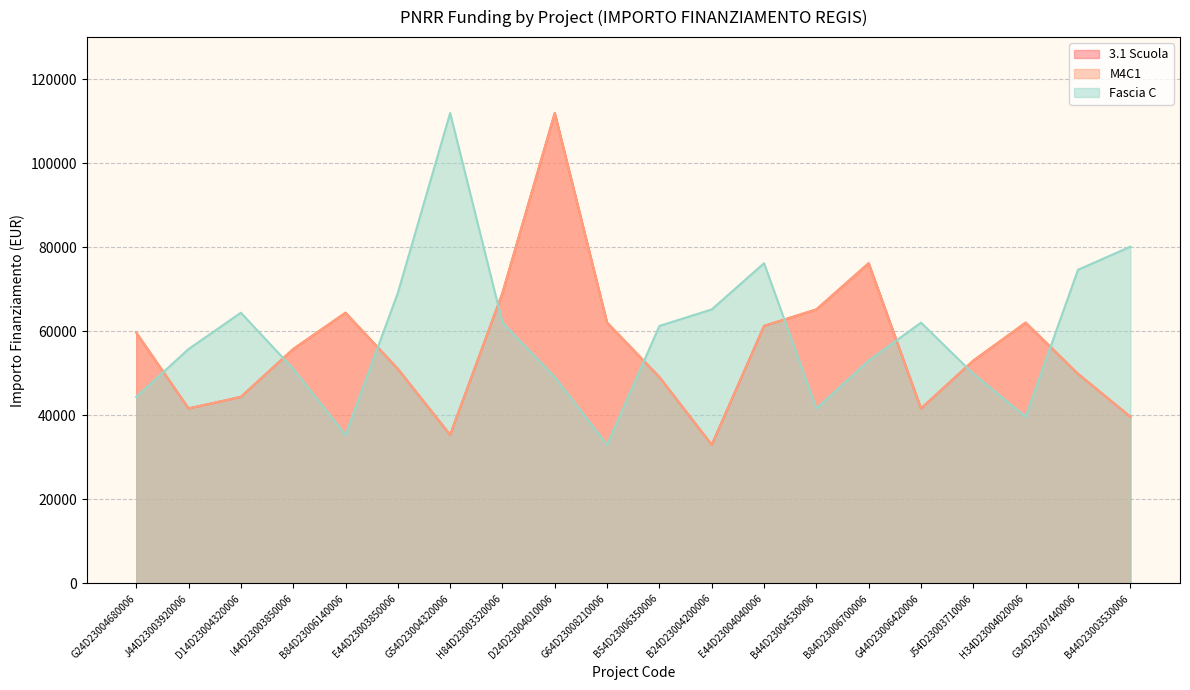

True or false: M4C1 and 3.1 Scuola cross at least once.

False